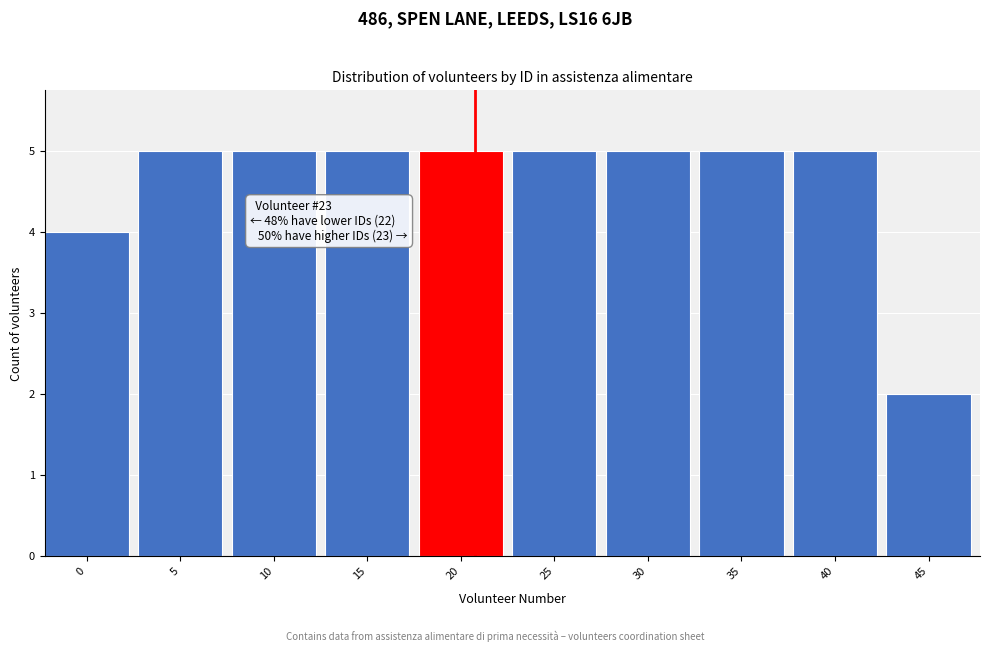

Reading left to right, list all the values displayed in this chart.

4	5	5	5	5	5	5	5	5	2